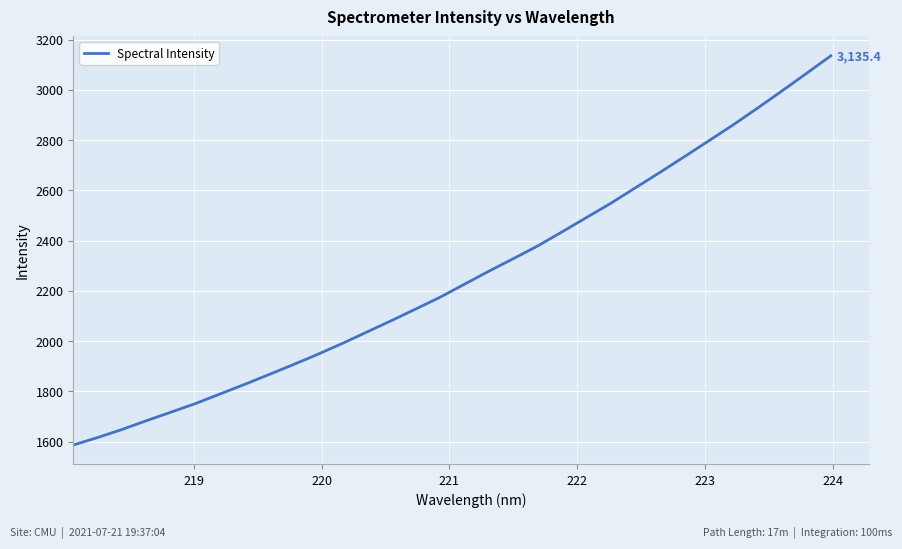

Reading left to right, list all the values displayed in this chart.

1586.7	1616.6	1648.7	1683.8	1717.7	1751.9	1789.8	1827.8	1867.1	1906.8	1947.8	1990.8	2036.1	2081.2	2127.8	2174.7	2226.7	2278.5	2328.4	2379.1	2435.3	2492.3	2549.3	2610.5	2671.5	2733.9	2797.1	2860.7	2927.4	2995.8	3065.2	3135.4